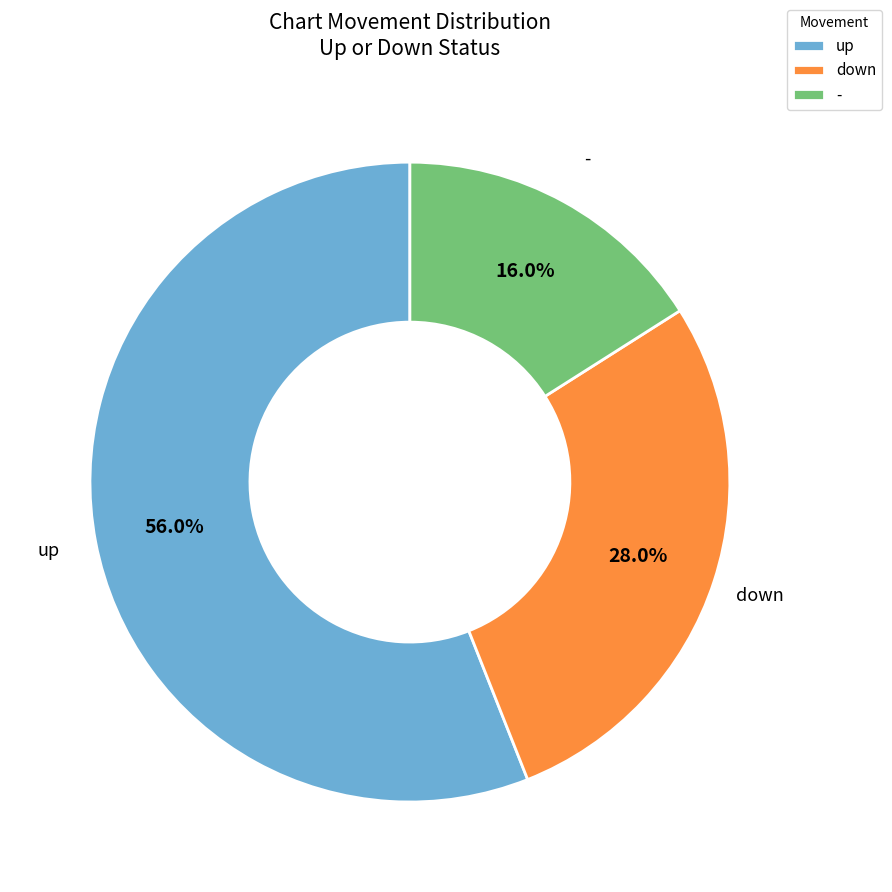

To the nearest percent, what percentage of the pie is -?

16%